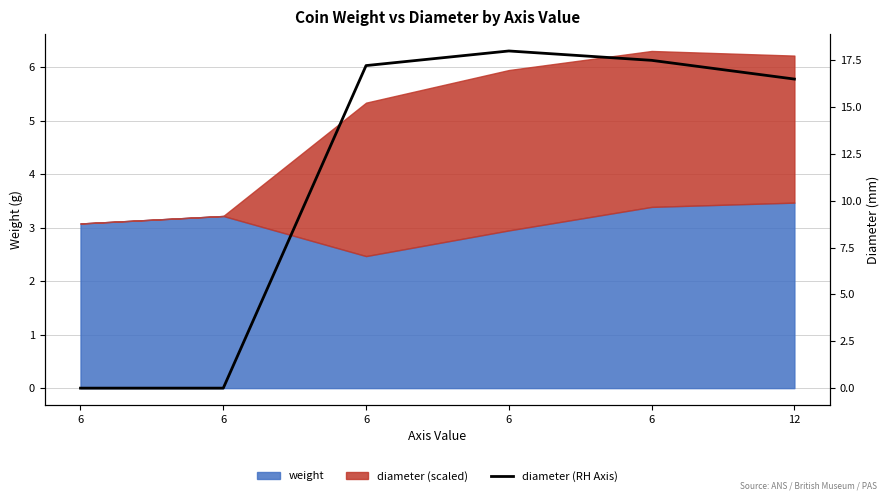

What is the sum of all values?

69.2